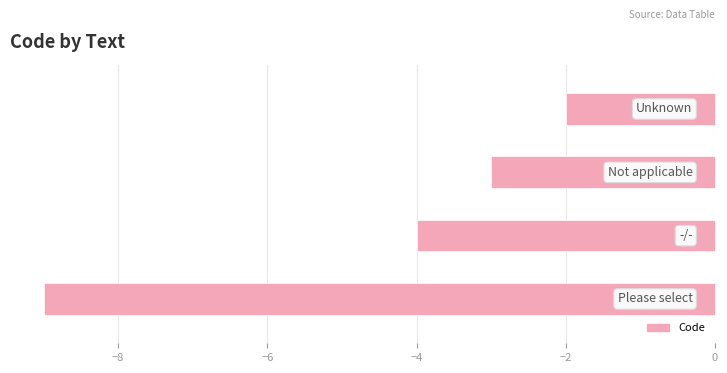

Reading bottom to top, list all the values displayed in this chart.

-9	-4	-3	-2